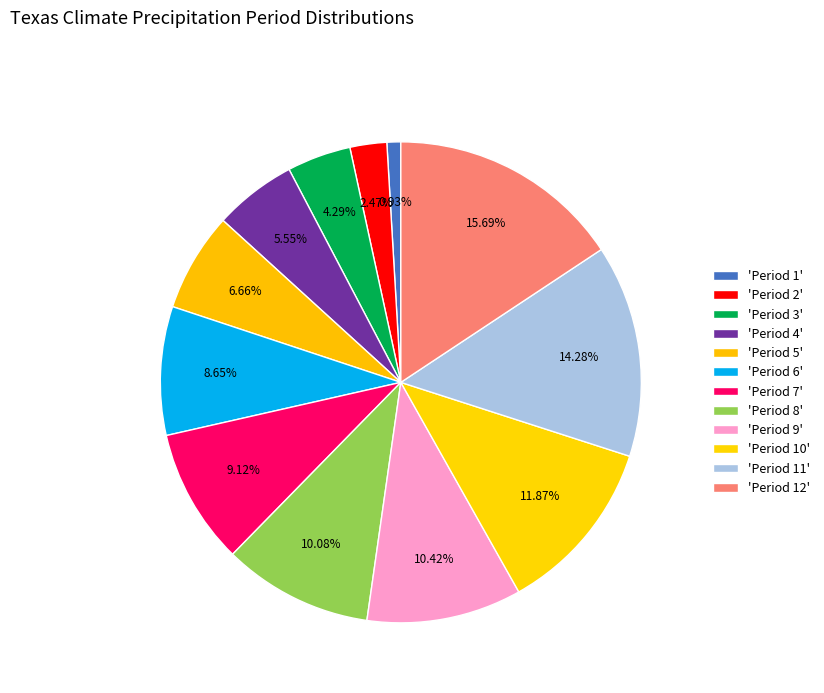

How many segments does this pie chart have?

12